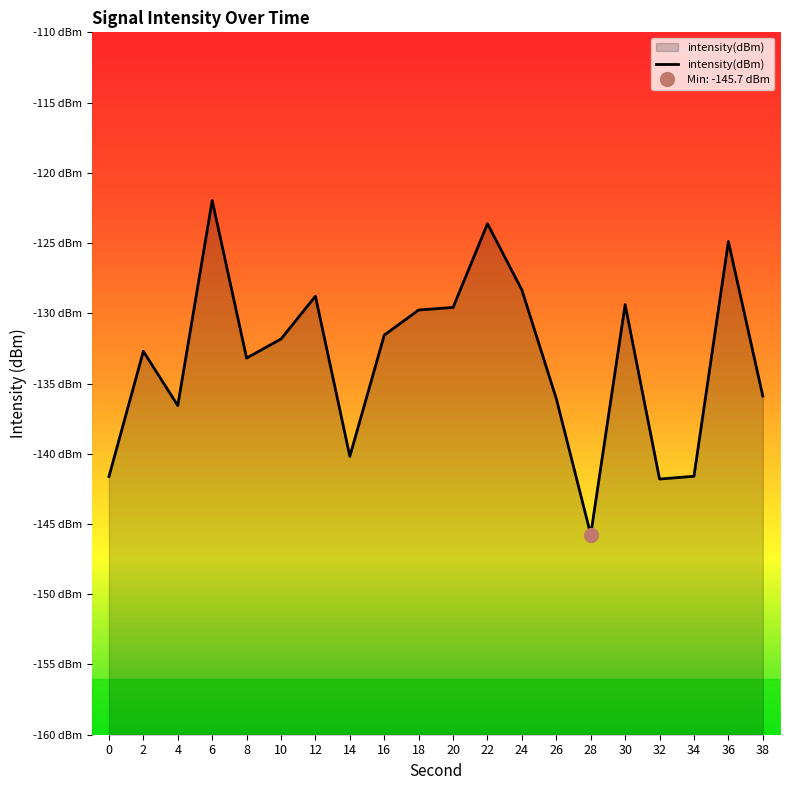

At which label does the data first exceed -131?

6